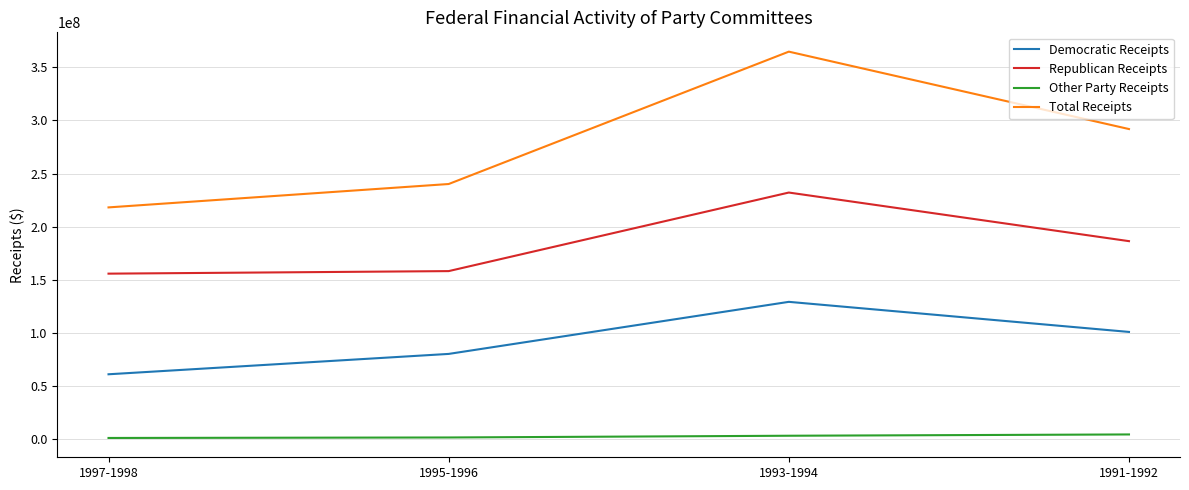

Which series changed the most between 1997-1998 and 1991-1992?

Total Receipts